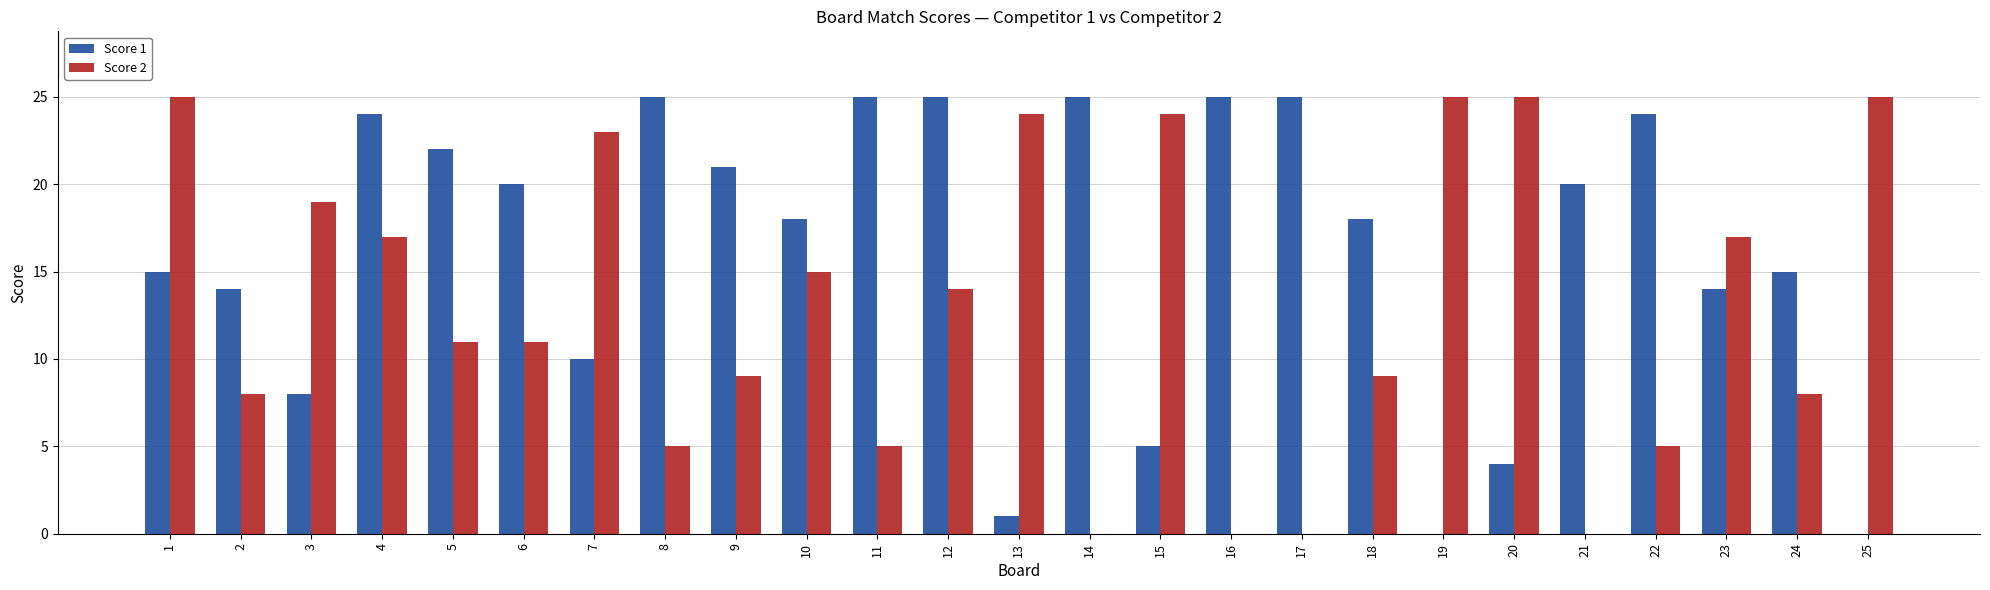

What is the spread (max minus min) of values at 13?

23